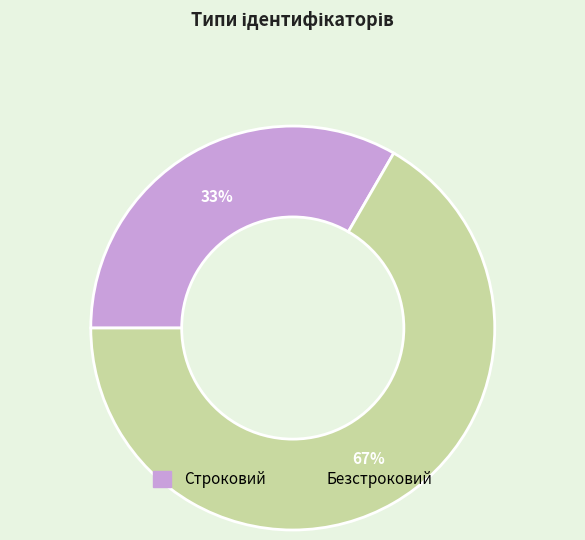

True or false: Безстроковий accounts for 67% of the total.

True